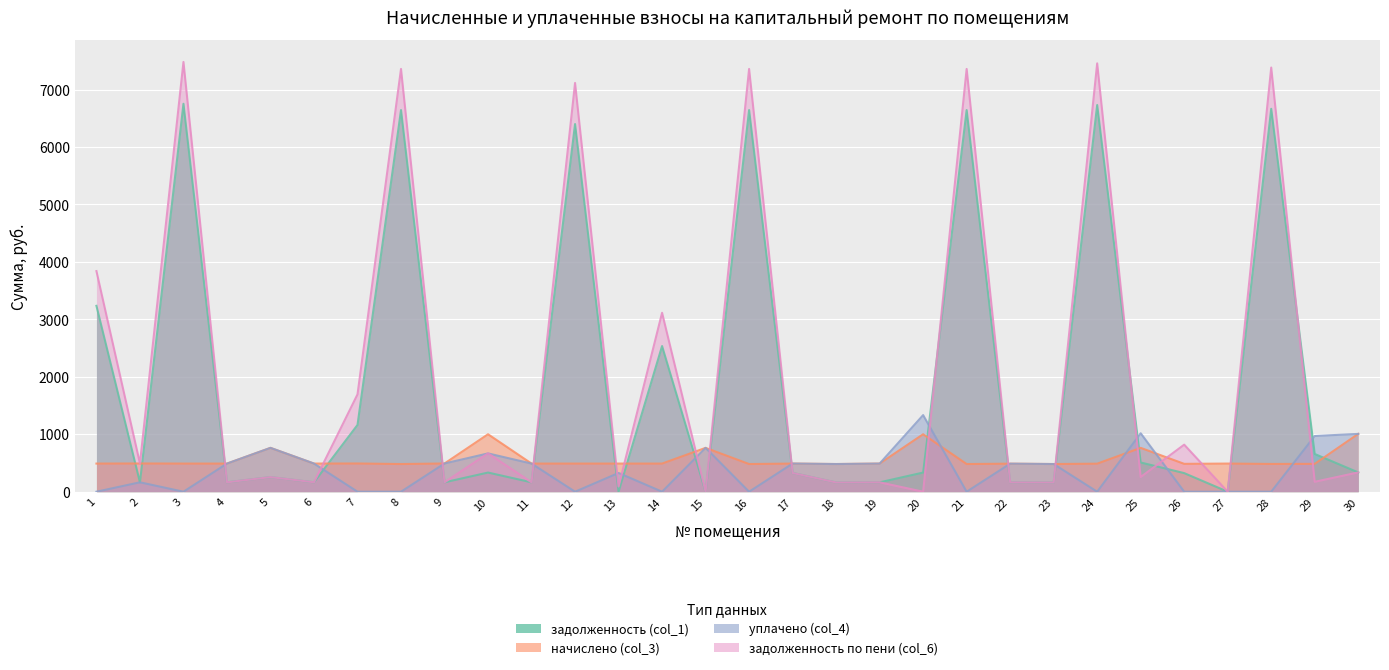

What is the difference between the уплачено (col_4) values at 10 and 25?

350.9